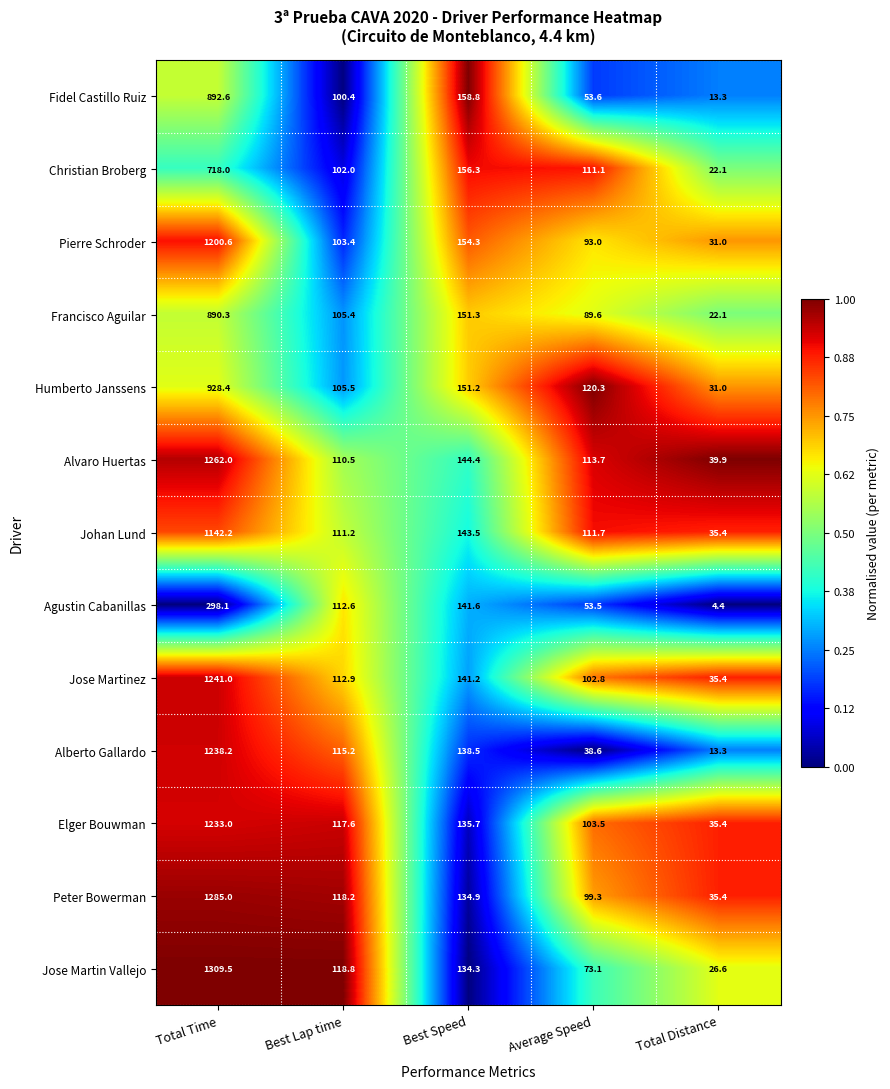

Is it true that Humberto Janssens equals 171.1 at Average Speed?

False